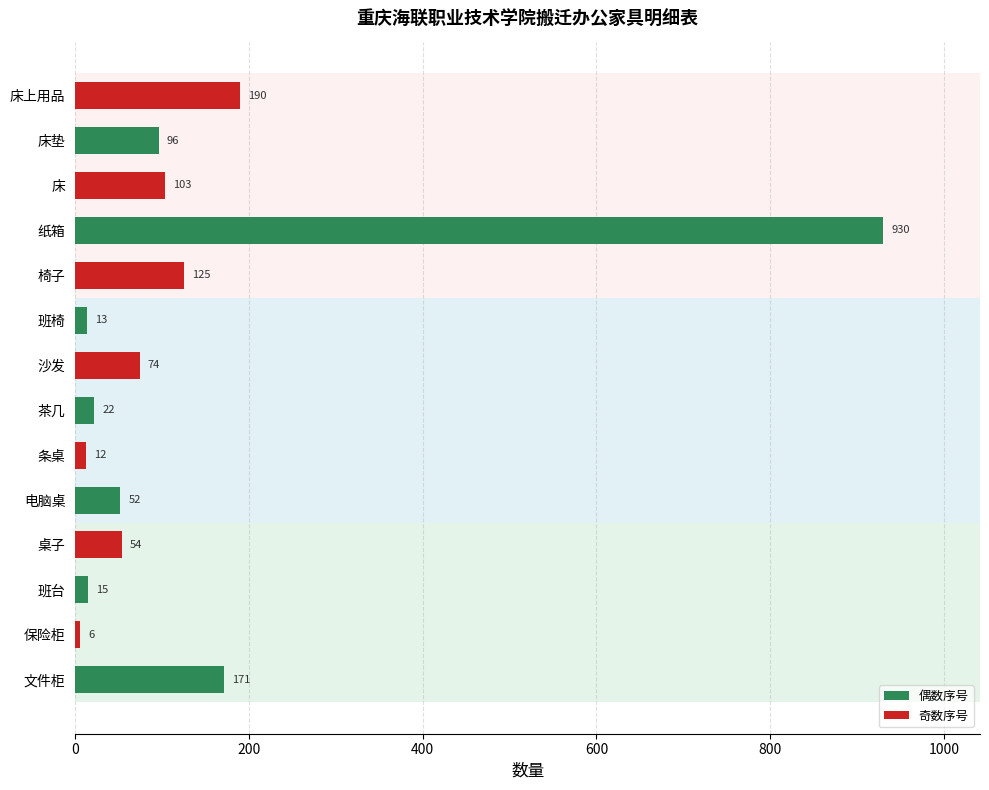

What is the maximum value shown in the chart?

930